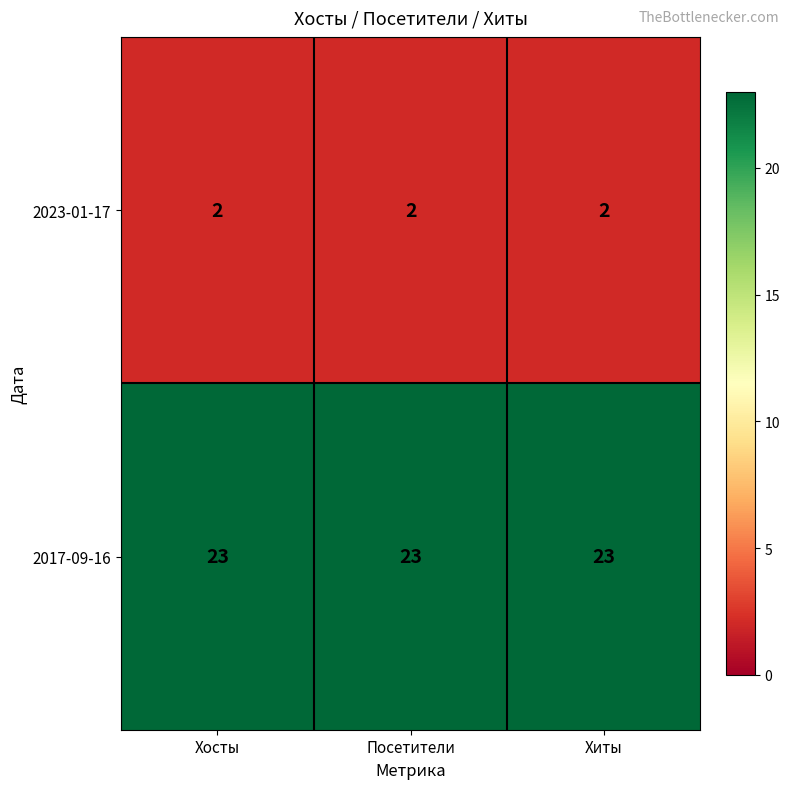

The 2017-09-16 series shows 34 at Посетители. True or false?

False